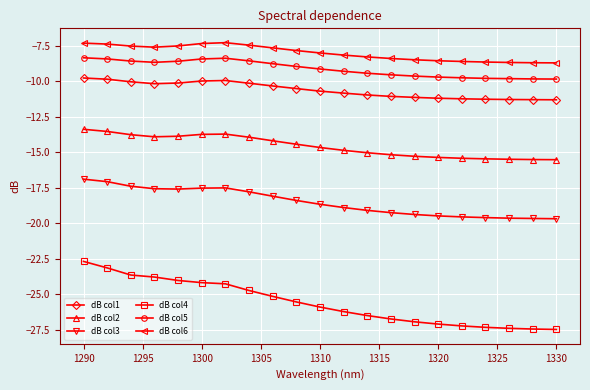

What is the difference between the maximum and second lowest values in the dB col2 series?

2.1